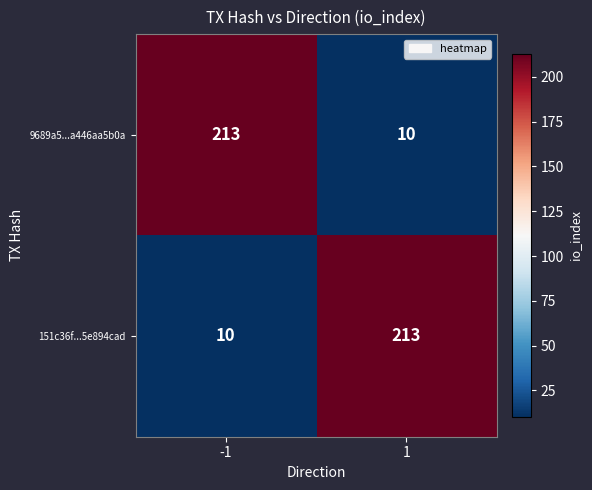

What is the minimum value shown in the chart?

10